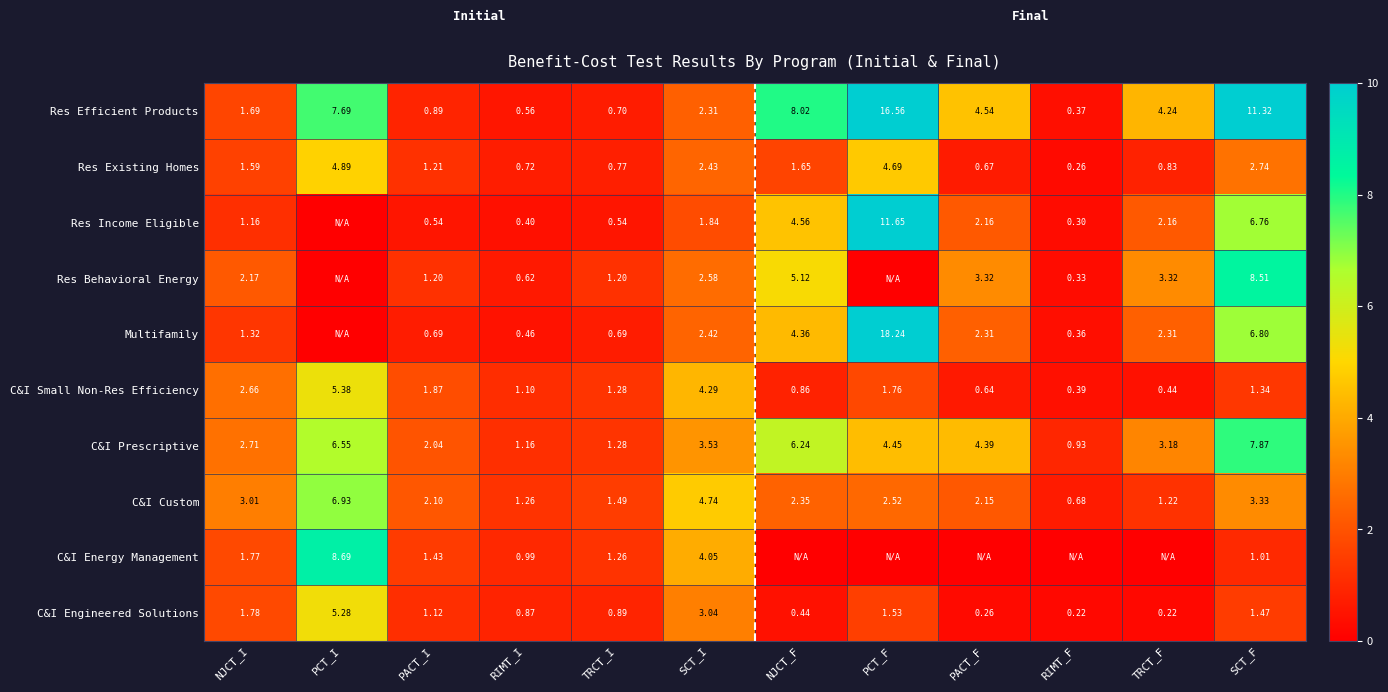

How many data points does each series have?

12